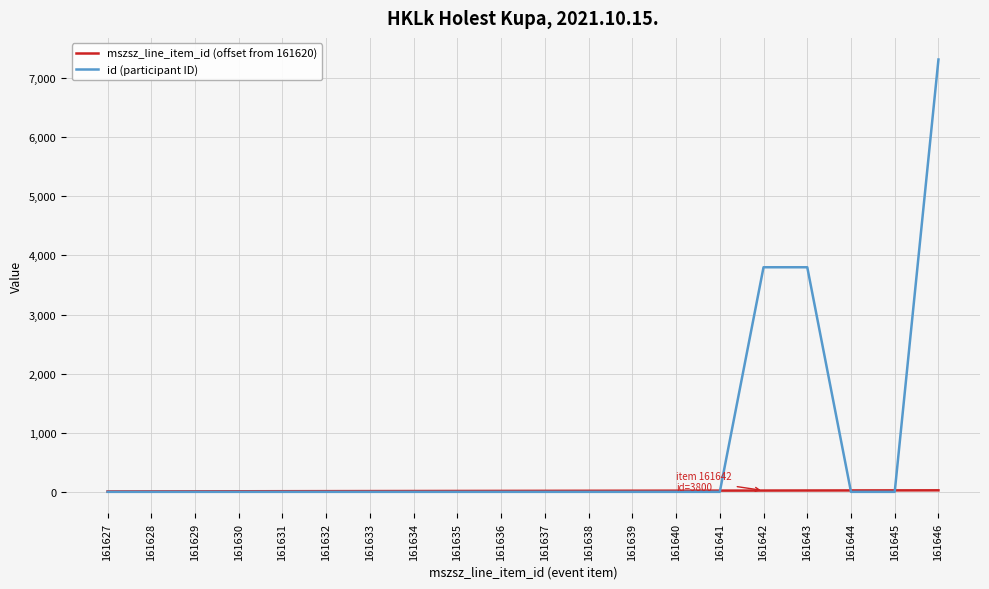

True or false: id (participant ID) has a value of -2727 at 161632.

False